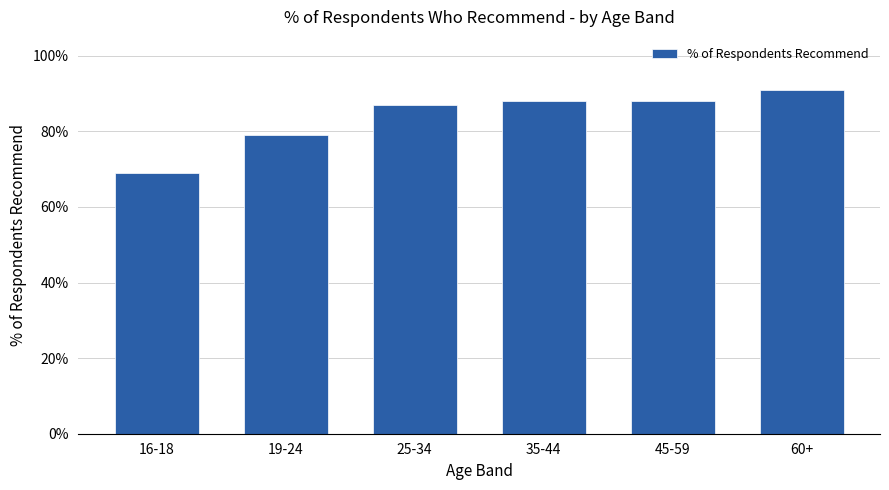

What is the difference between the second highest and second lowest values?

0.1